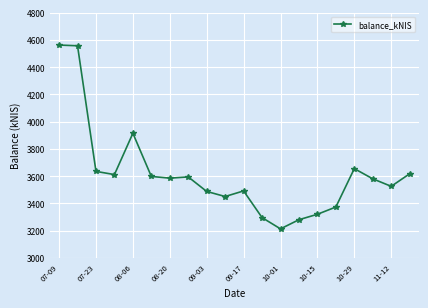

What is the greatest value displayed?

4562.0